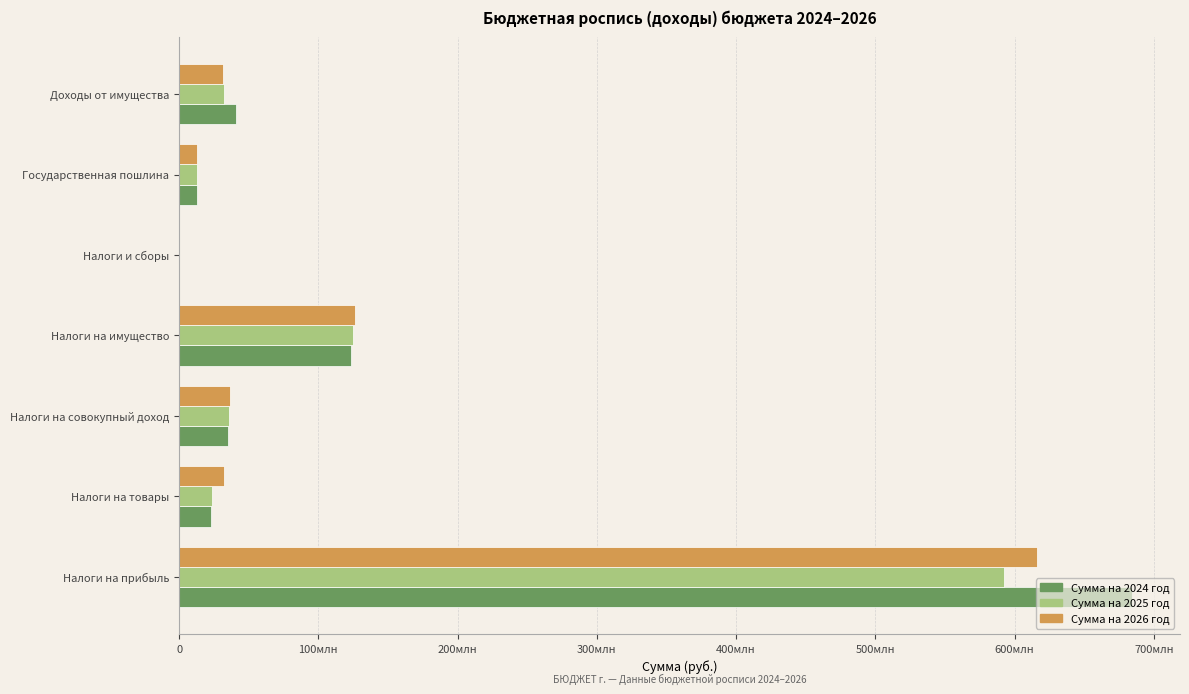

Where is Сумма на 2025 год nearest to the value 296044000?

Налоги на имущество